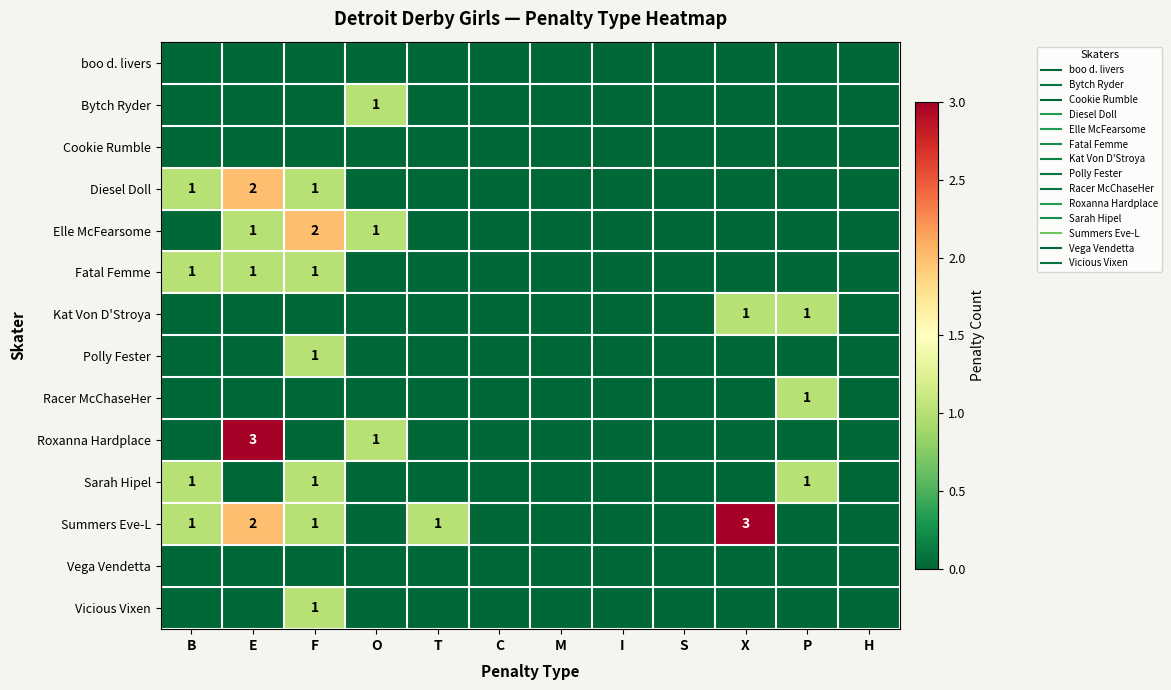

Count the Polly Fester values in the range 0 to 1.

12